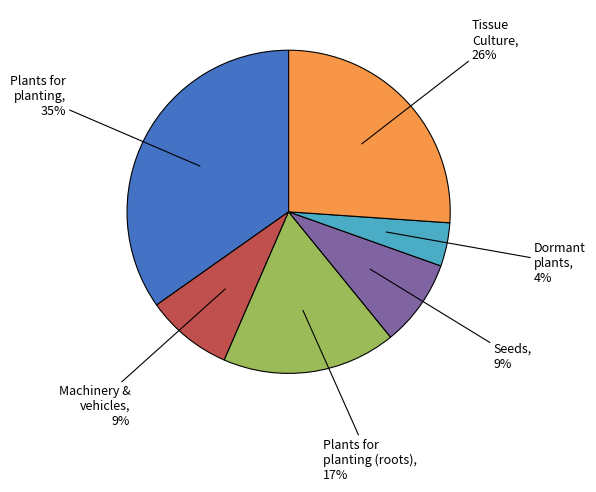

To the nearest percent, what is the average slice percentage?

17%